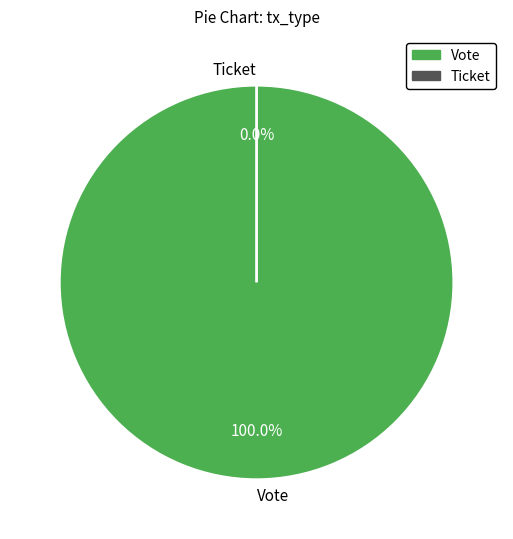

To the nearest percent, what is the average slice percentage?

50%